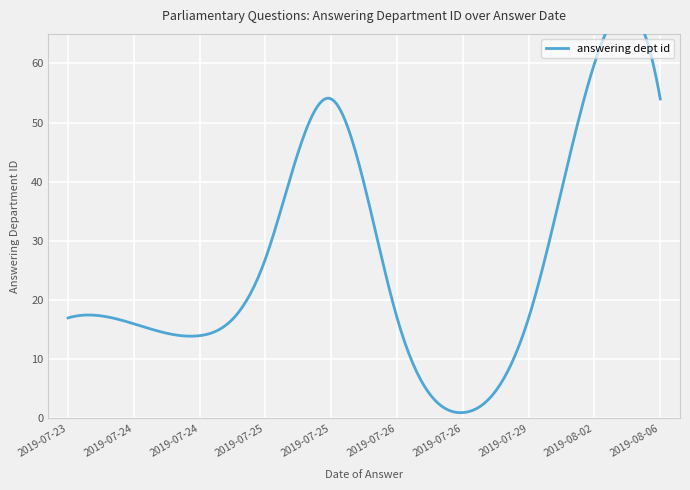

At which label is the value closest to 30?

2019-07-25